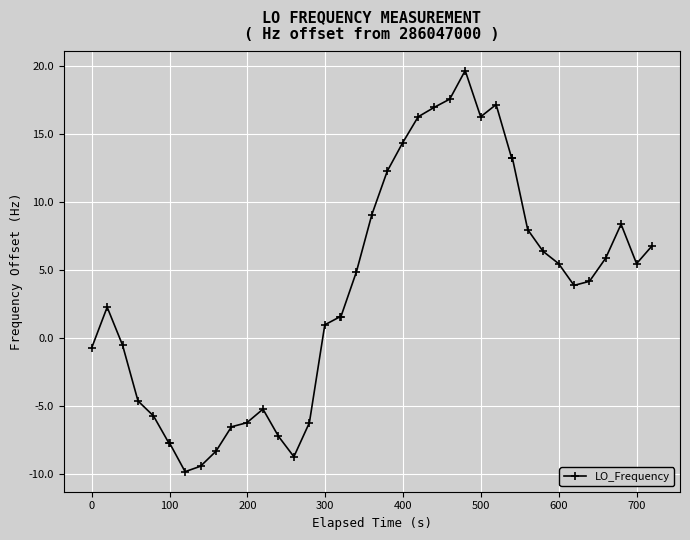

What is the difference between the maximum and minimum values?

29.5